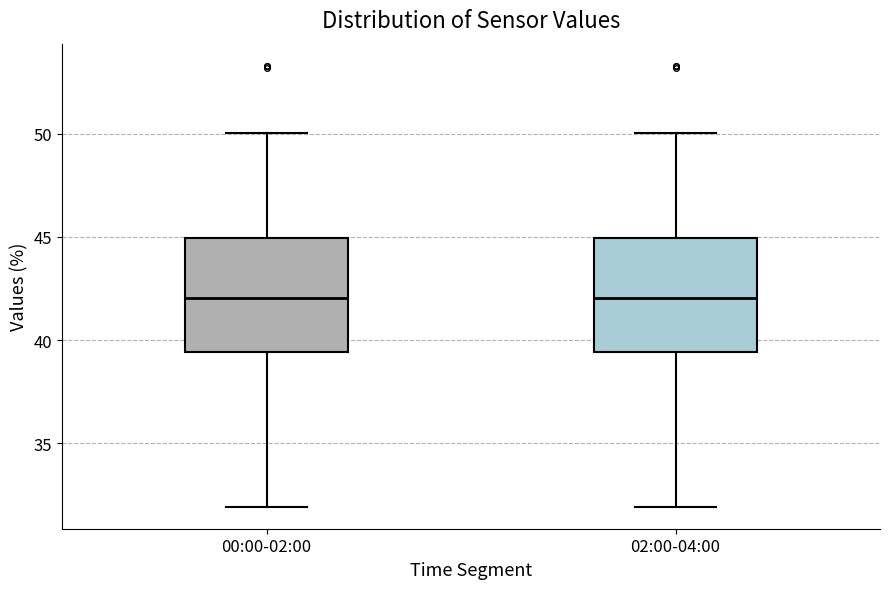

Reading left to right, read every box against the y-axis: the position of its median line, the range the box covers, and the ends of its whiskers. The values are not printed on the chart, so give them approximately, as read against the axis.

00:00-02:00: median 42.0, box 39.5 to 45.0, whiskers 32.0 to 50.0
02:00-04:00: median 42.0, box 39.5 to 45.0, whiskers 32.0 to 50.0